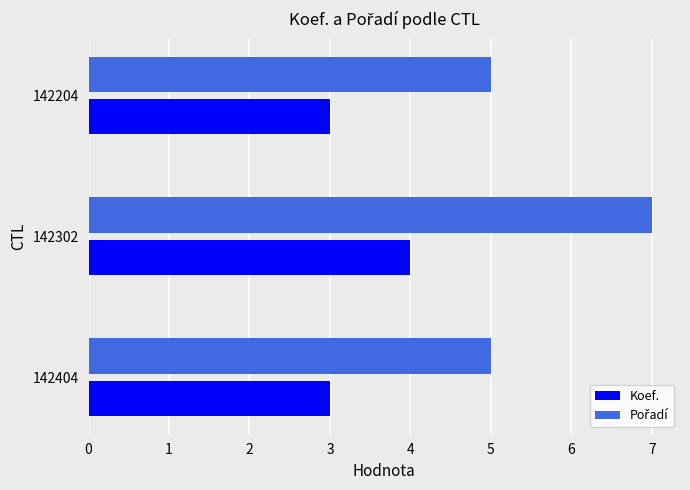

Is it true that Koef. equals 3 at 142204?

True